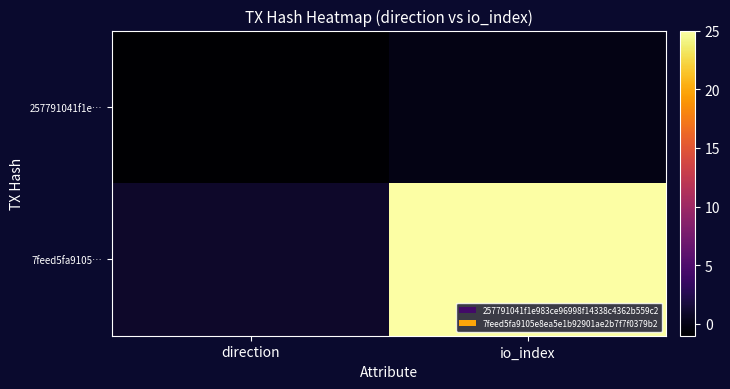

At which category is the sum across all series the highest?

io_index